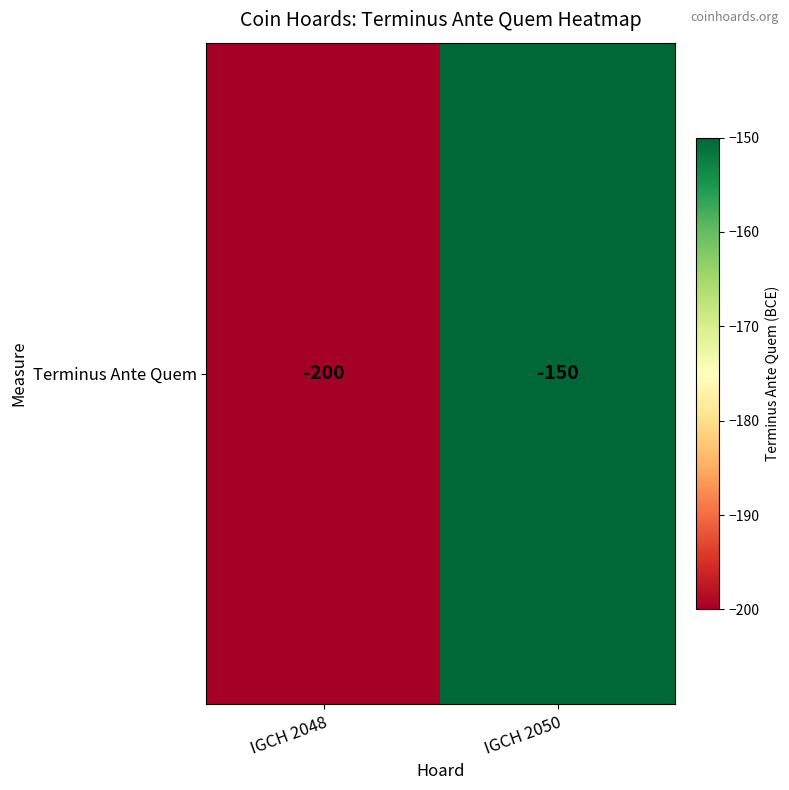

What is the smallest value displayed?

-200